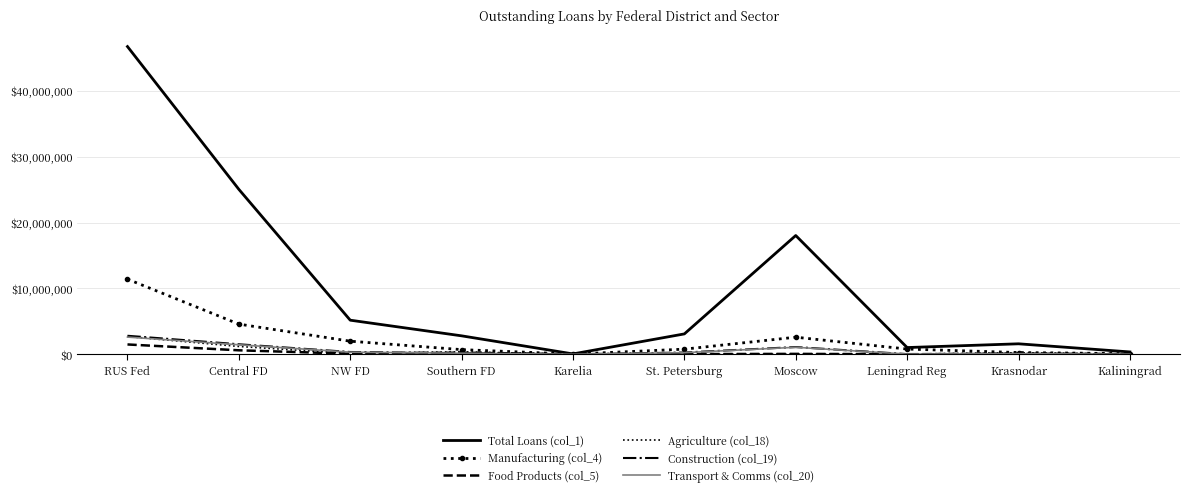

Where is Agriculture (col_18) nearest to the value 1349938?

Central FD